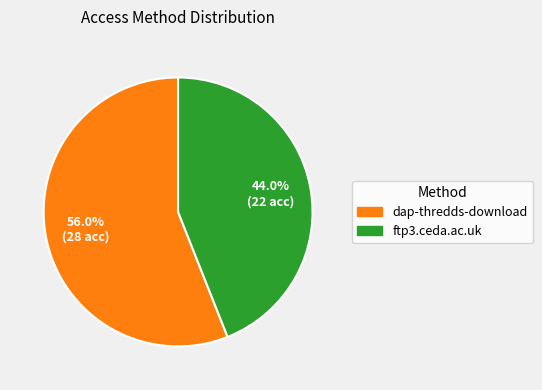

Is it true that ftp3.ceda.ac.uk is 44% of the pie?

True